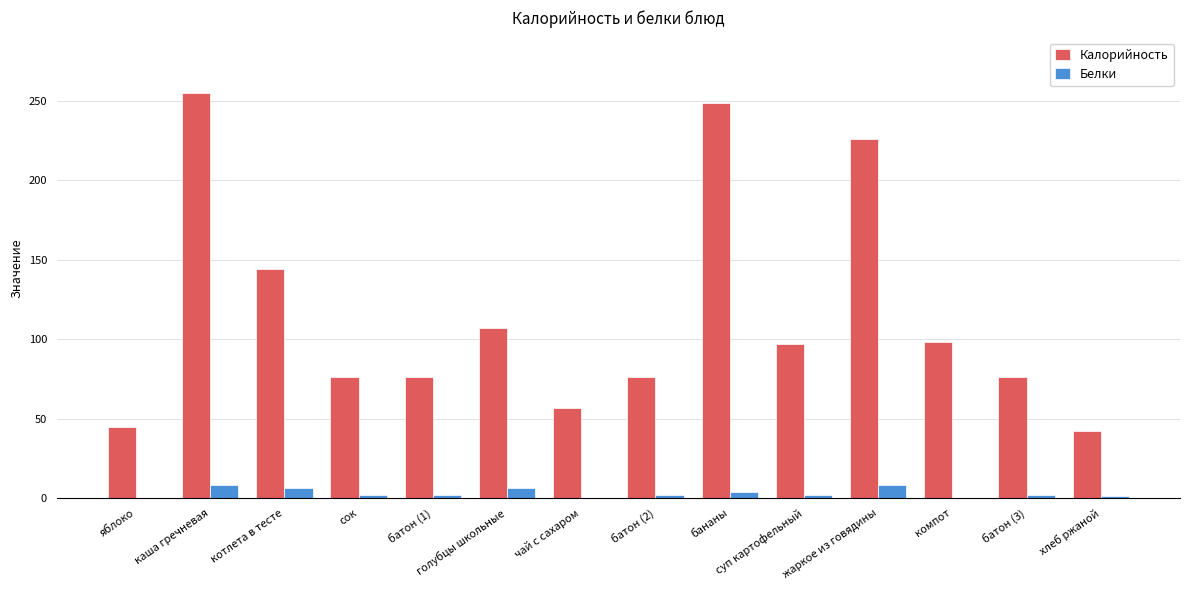

Where is Калорийность nearest to the value 148?

котлета в тесте